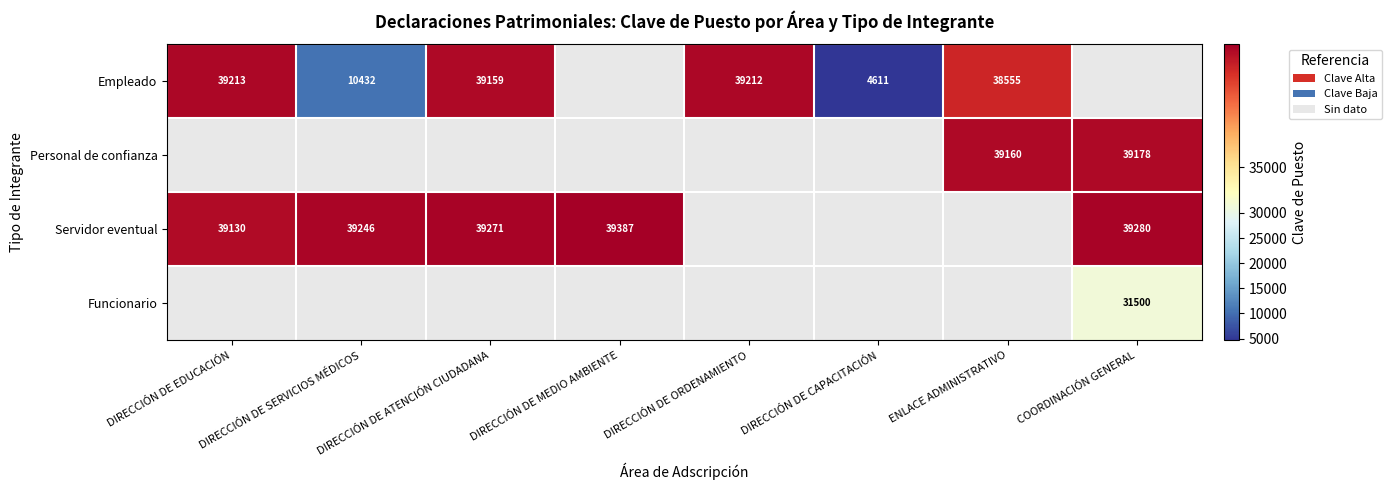

What is the maximum value shown in the chart?

39387.0